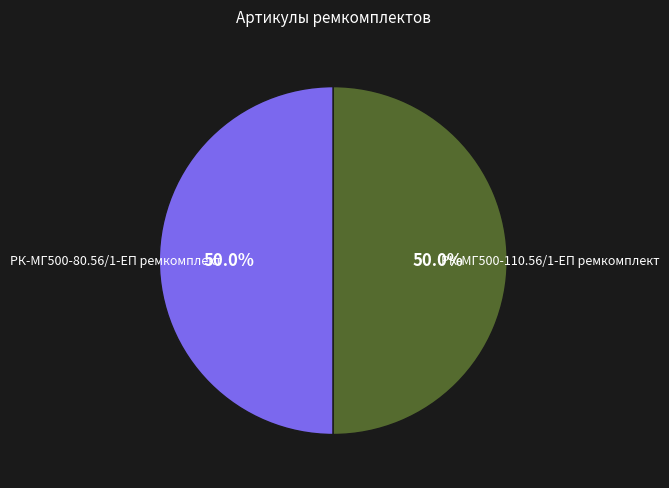

How many segments does this pie chart have?

2